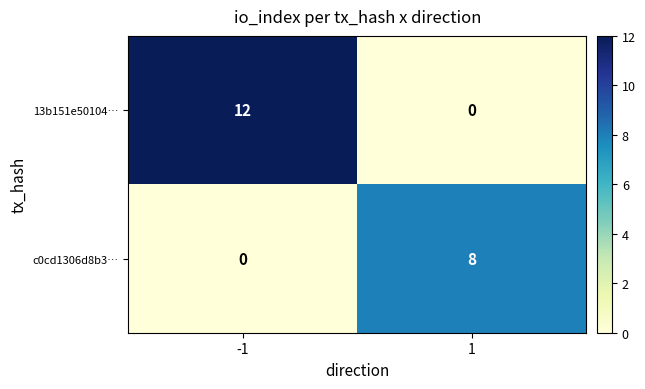

What is the difference between the maximum and minimum values in the 13b151e50104… series?

12